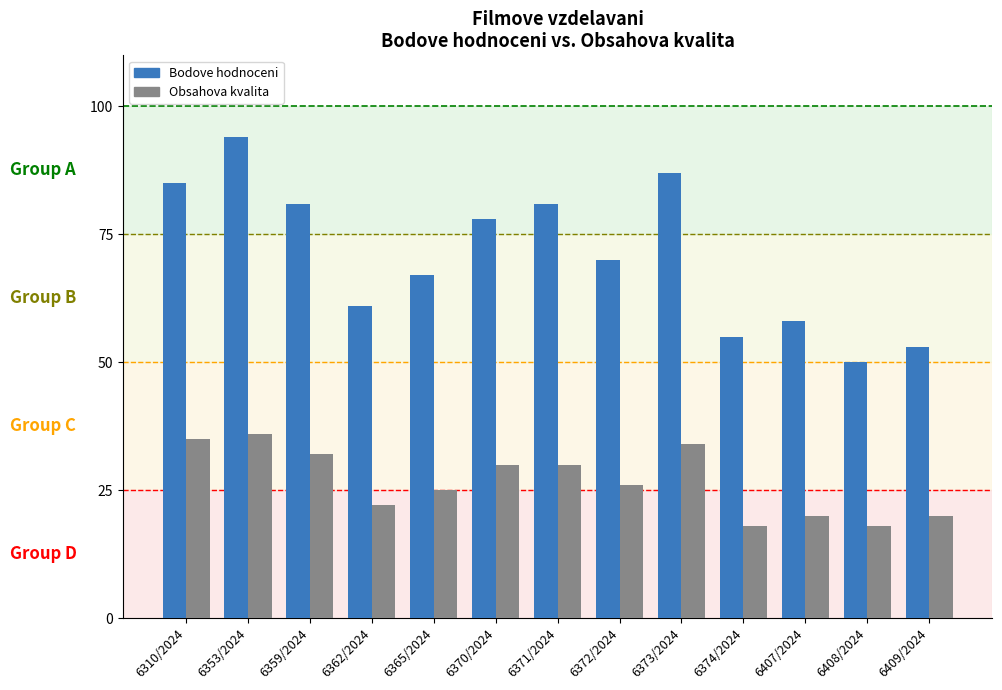

The Obsahova kvalita series shows 25 at 6408/2024. True or false?

False